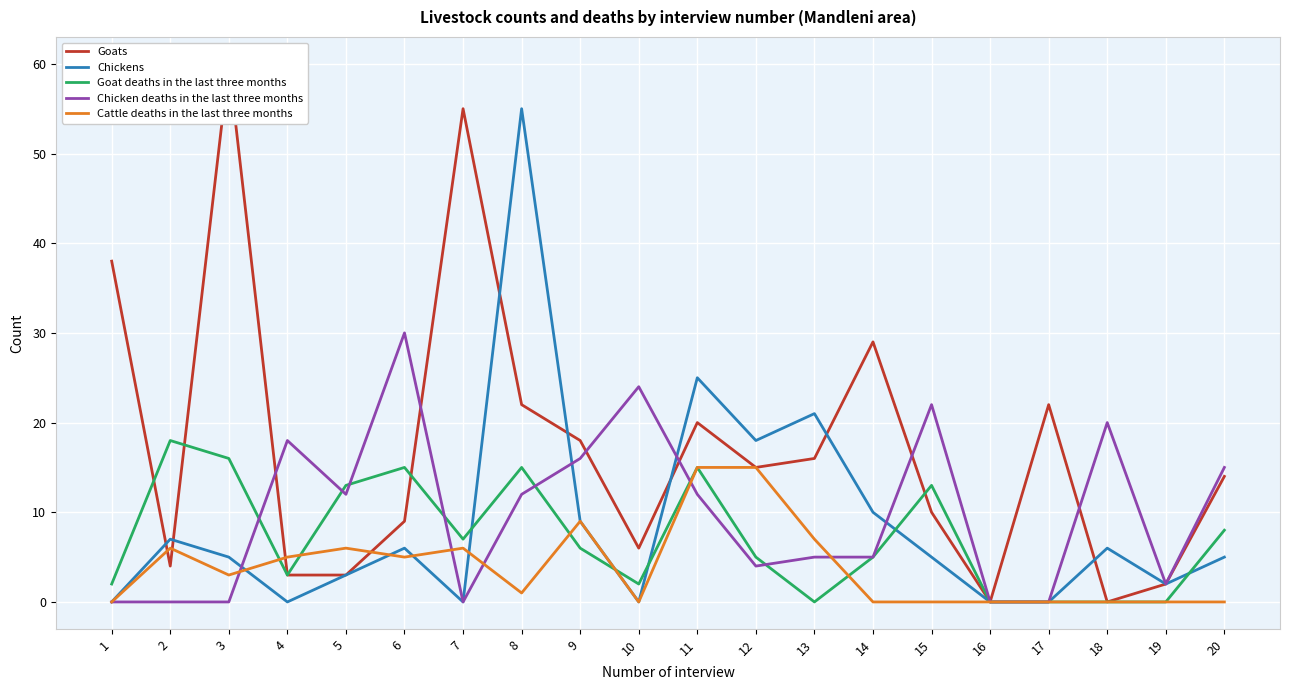

List the series in order of their peak value, lowest first.

Cattle deaths in the last three months, Goat deaths in the last three months, Chicken deaths in the last three months, Chickens, Goats